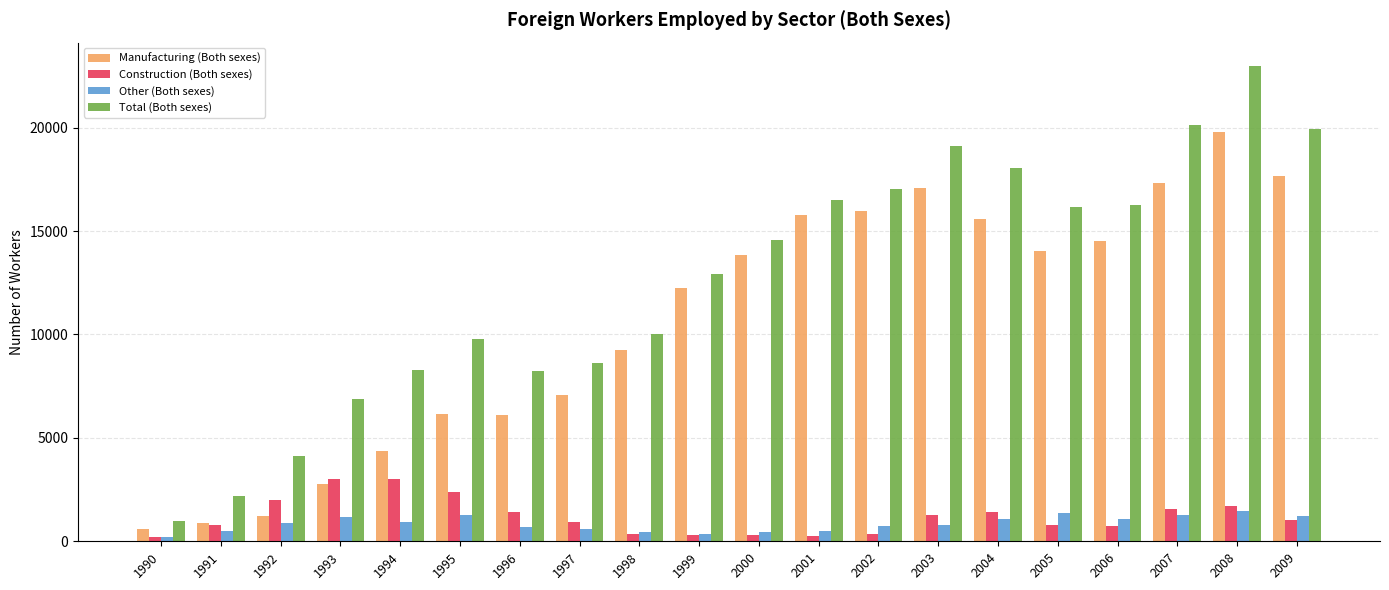

How many bars are there in total?

80